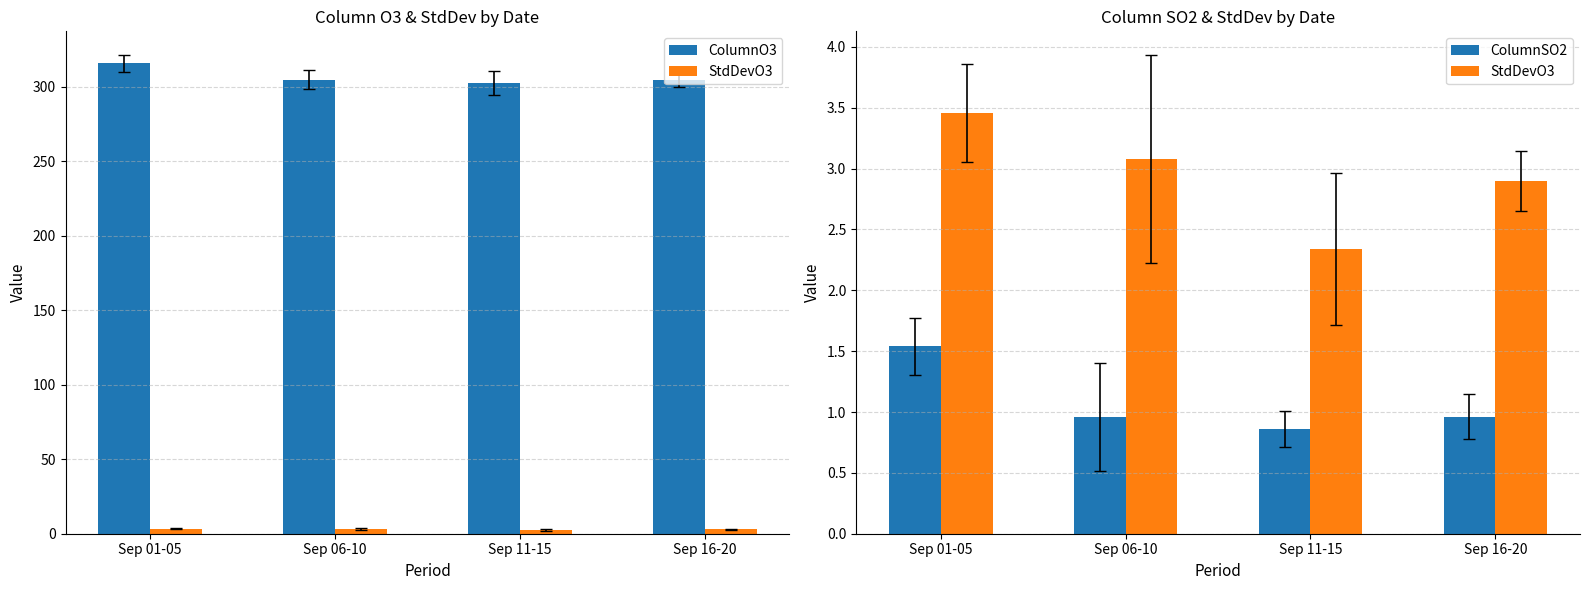

Reading right to left, transcribe all the data shown in this chart.

ColumnO3: 304.2	302.2	304.6	315.5
StdDevO3: 2.9	2.3	3.1	3.5
ColumnSO2: 1.0	0.9	1.0	1.5